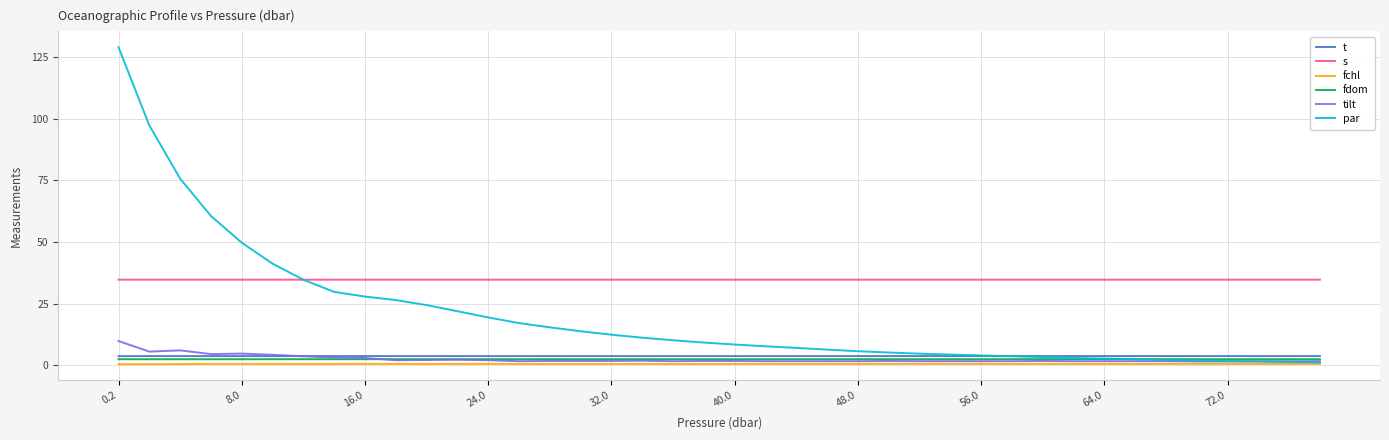

True or false: s and par intersect in this chart.

True